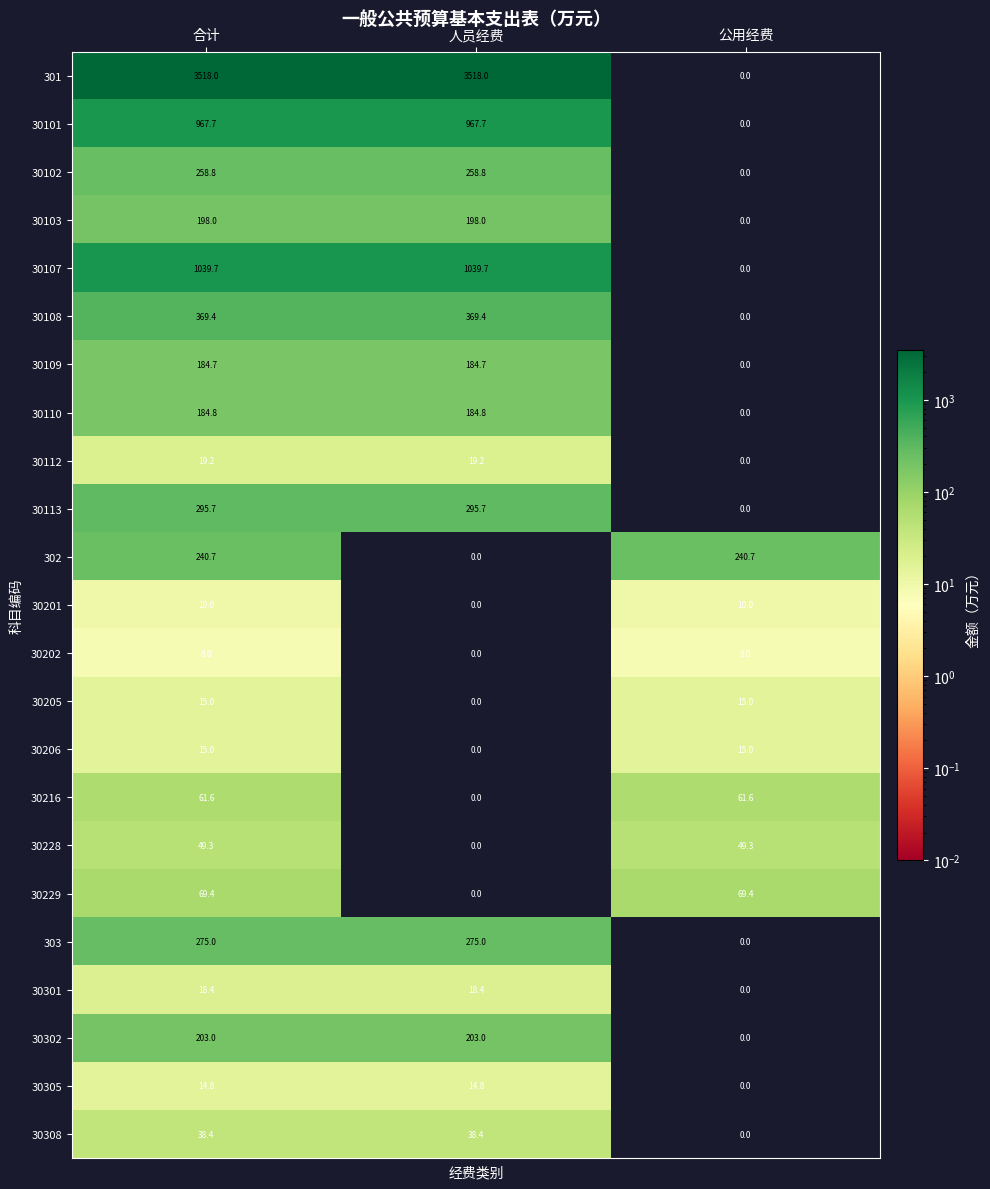

At how many categories does at least one series exceed 2408?

2